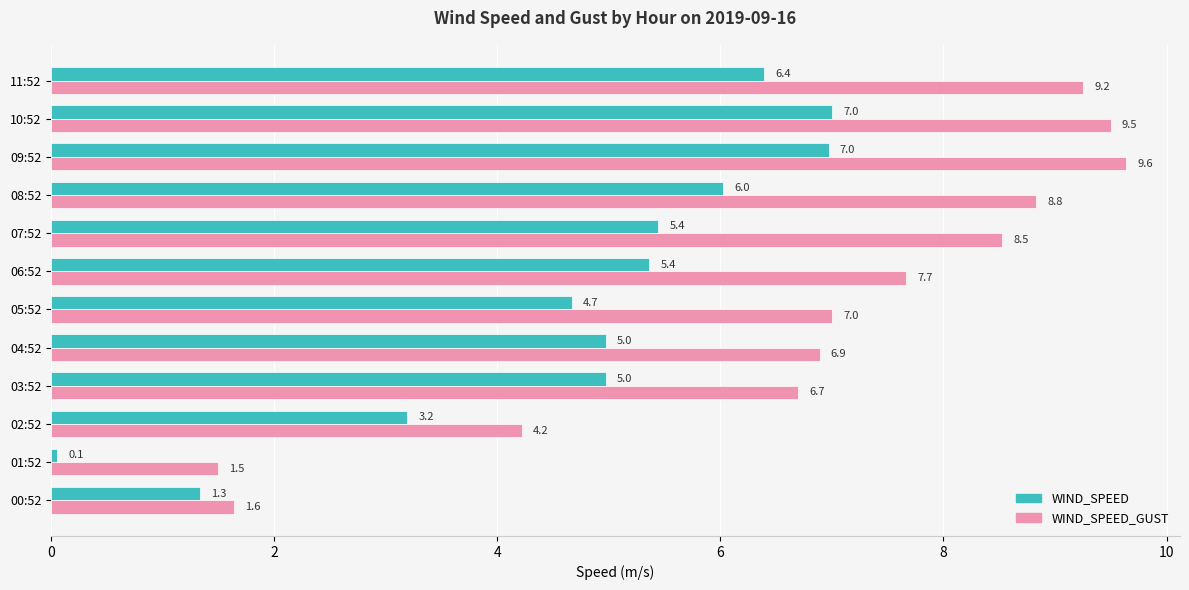

What is the greatest value displayed?

9.6